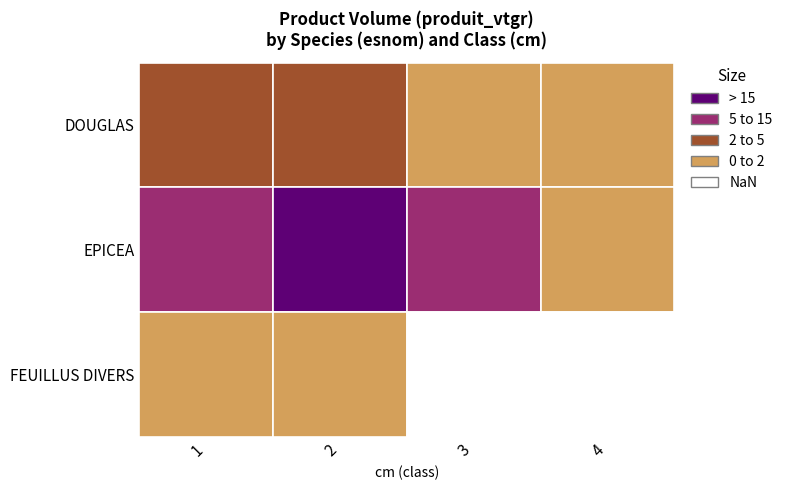

Count the DOUGLAS values in the range 1 to 3.

2